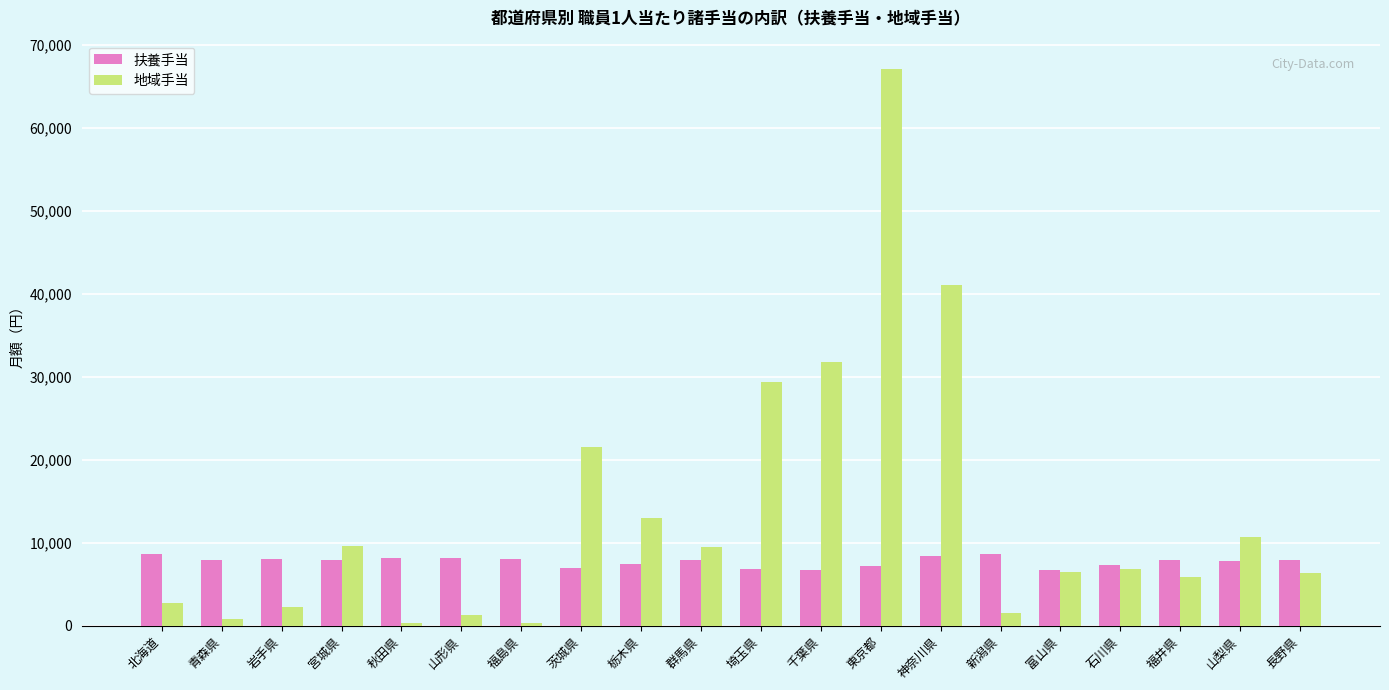

How many values in the 扶養手当 series are below 7883?

10